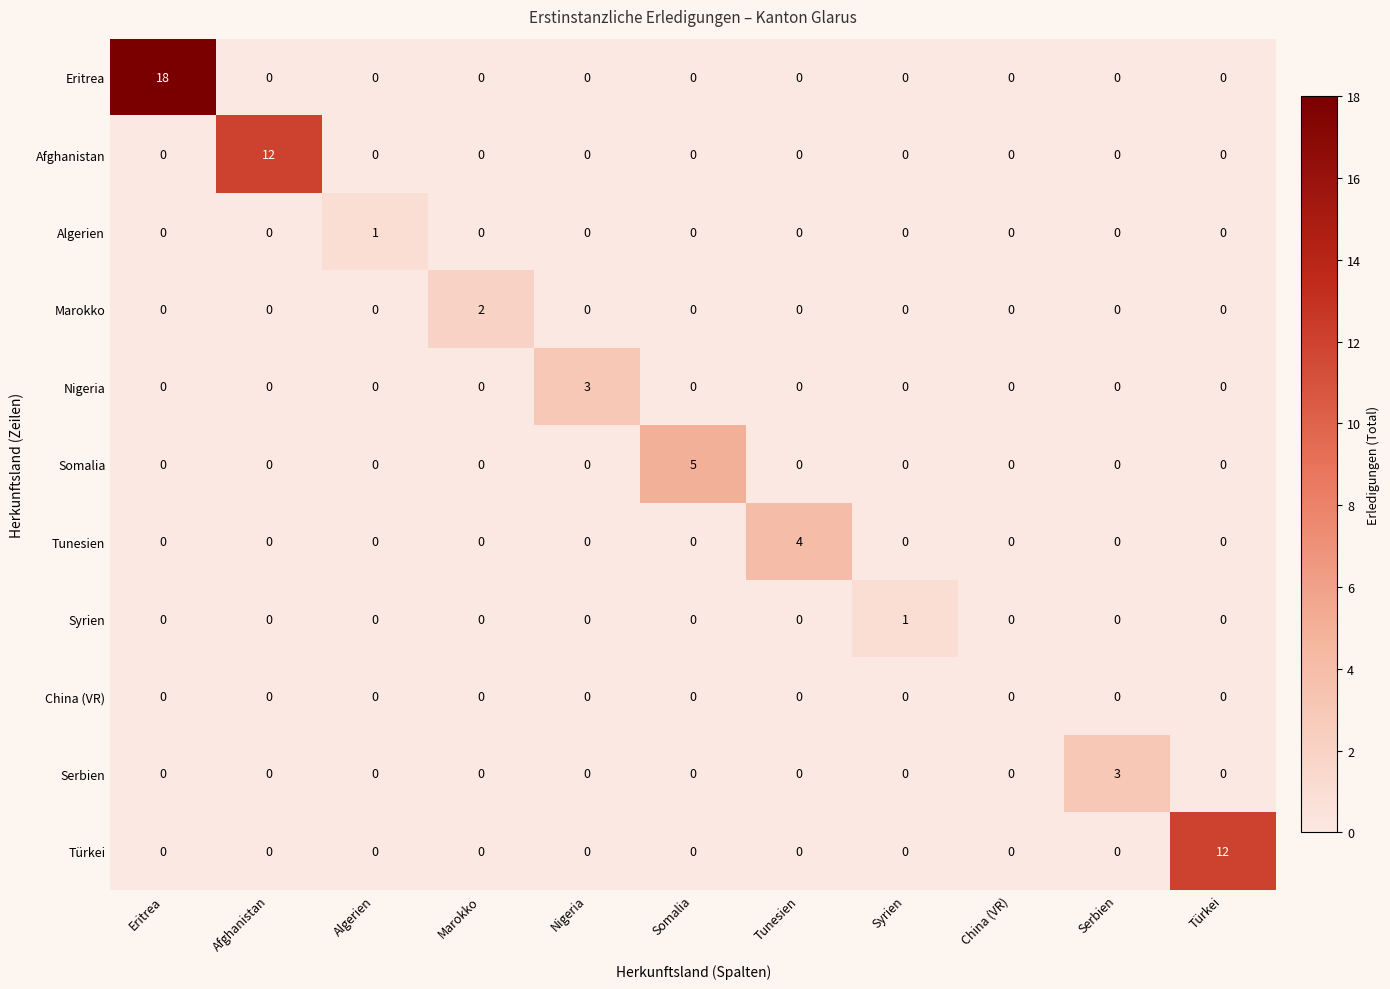

How many categories are shown in the chart?

11